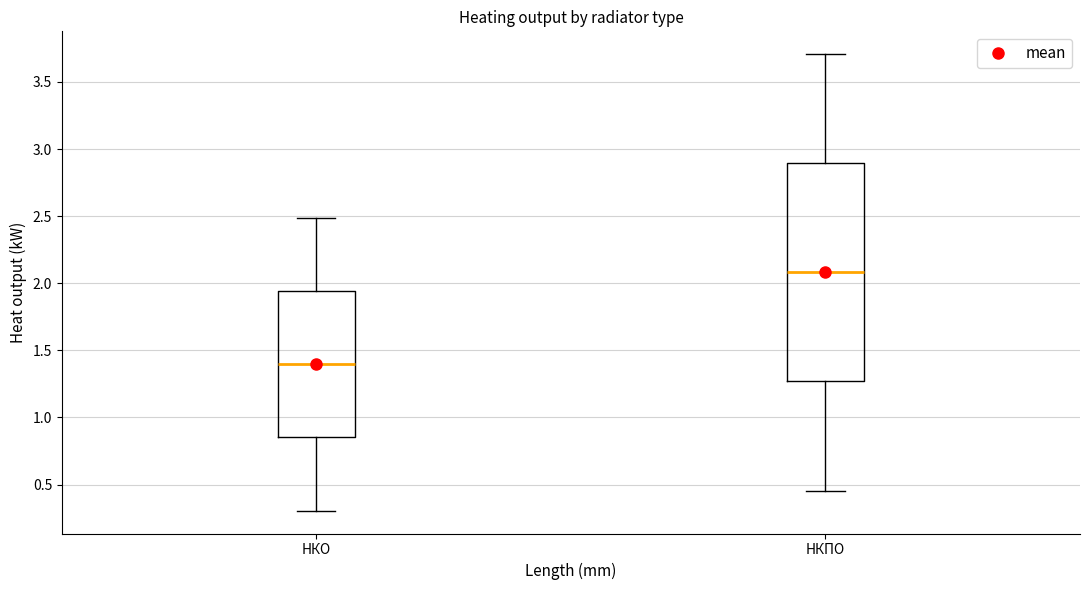

Comparing the boxes themselves (not the whiskers), which one is the tallest?

НКПО